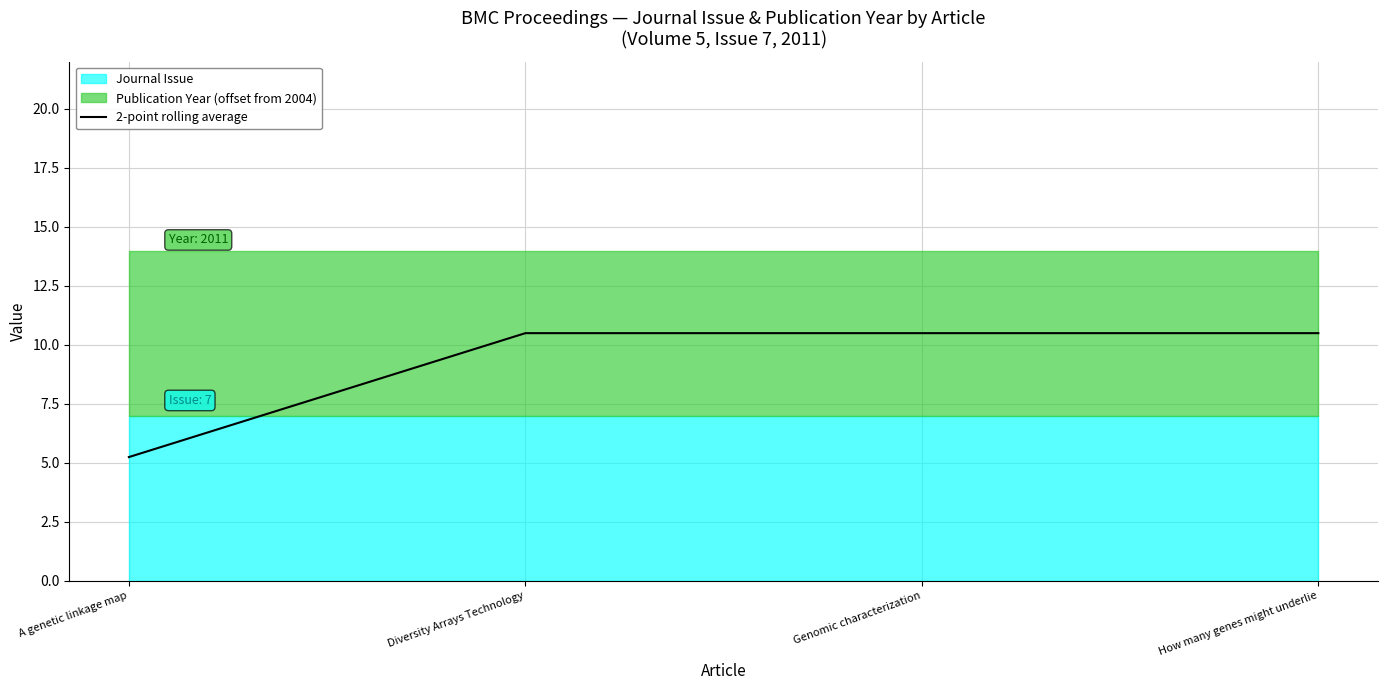

What position from the left is Diversity Arrays Technology?

2